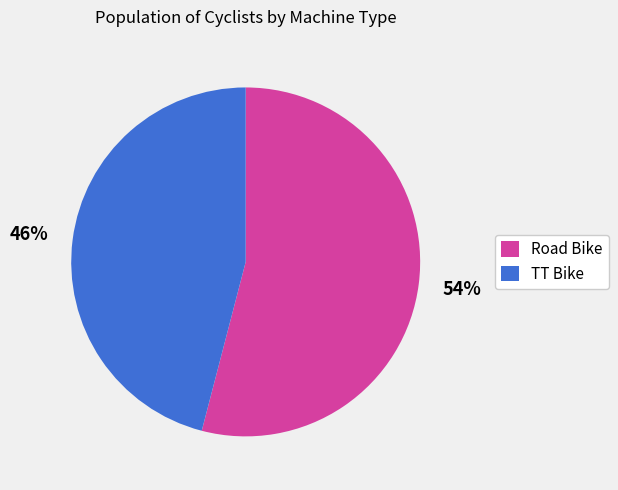

To the nearest percent, what percentage of the pie is TT Bike?

46%